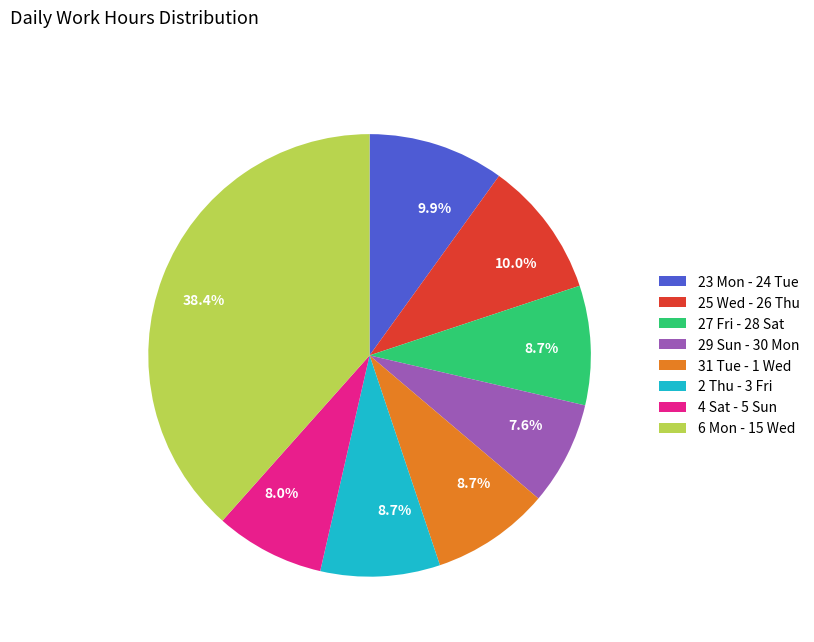

Approximately how many times larger is the value at 29 Sun - 30 Mon compared to 2 Thu - 3 Fri?

0.9